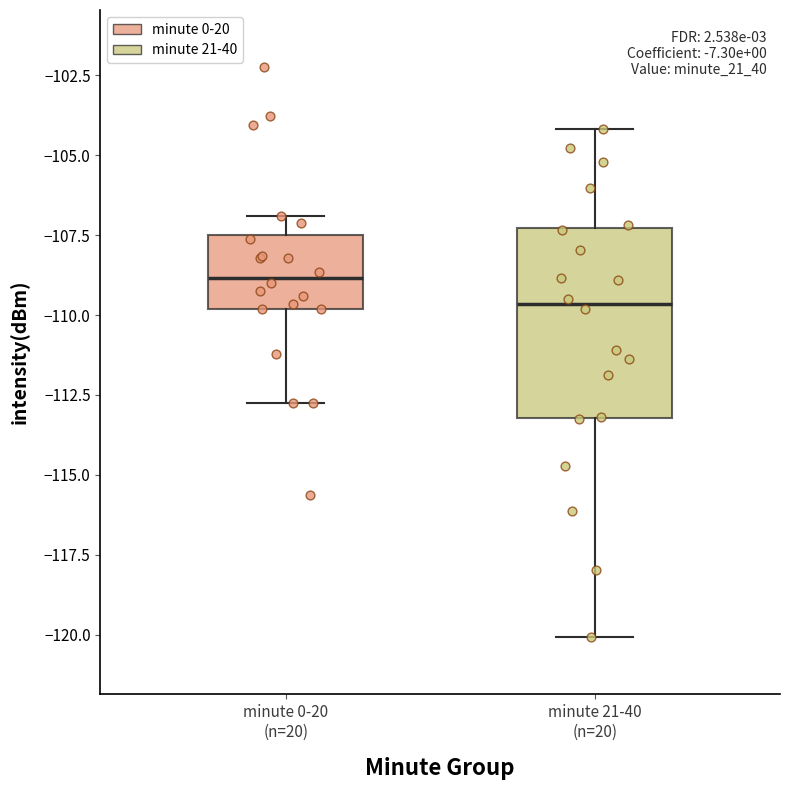

Reading left to right, transcribe this box plot: for each box, give where its median line is, the range the box spans, and where its two whiskers end, as read against the y-axis. The values are not printed on the chart, so give them approximately, as read against the axis.

minute 0-20 (n=20): median -109.0, box -110.0 to -107.5, whiskers -112.5 to -107.0
minute 21-40 (n=20): median -109.5, box -113.0 to -107.5, whiskers -120.0 to -104.0